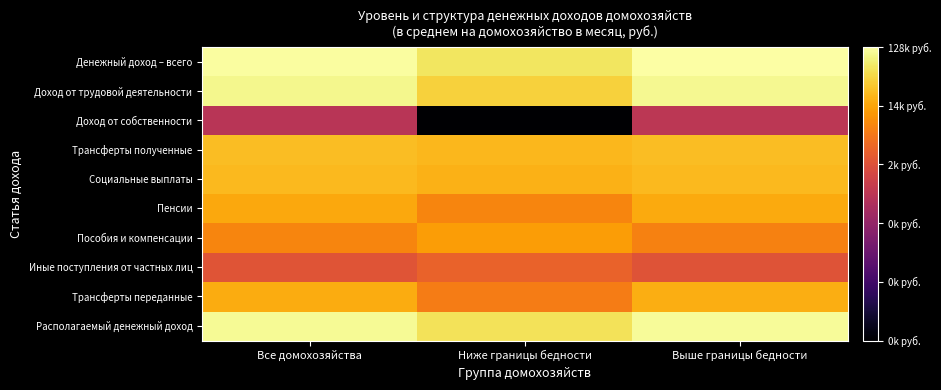

Which series changed the most between Все домохозяйства and Выше границы бедности?

Доход от собственности